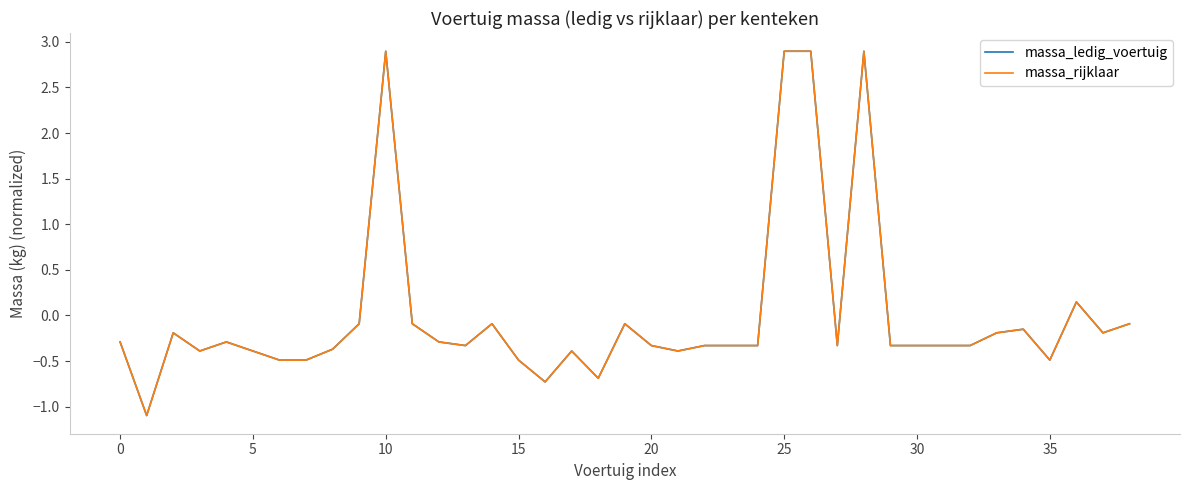

Is this an area chart (filled region under the line)?

No